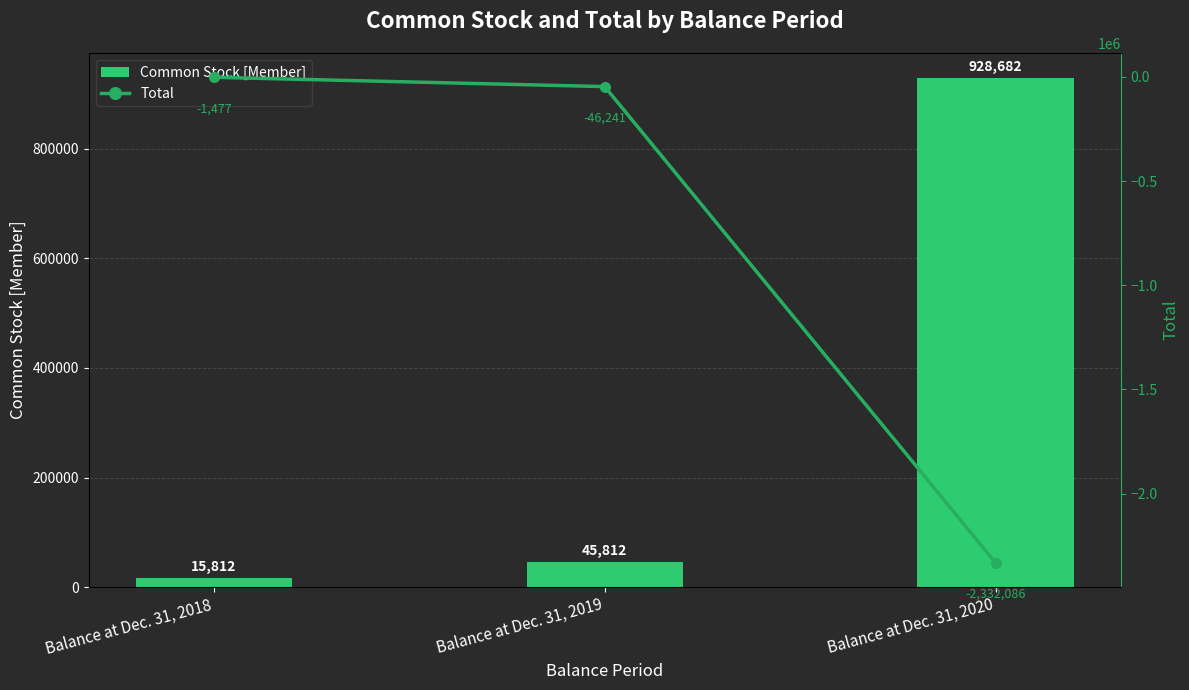

Which series changed the most between Balance at Dec. 31, 2019 and Balance at Dec. 31, 2020?

Total